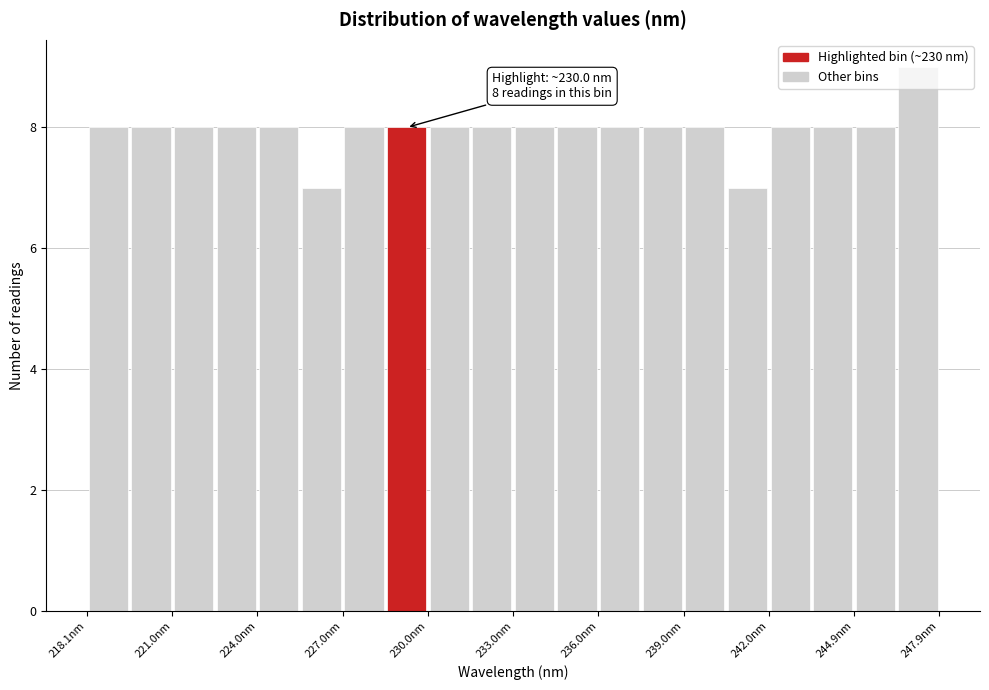

Around what value on the x-axis is the tallest bar? Give the approximate position of its centre, as read against the axis.

247.0